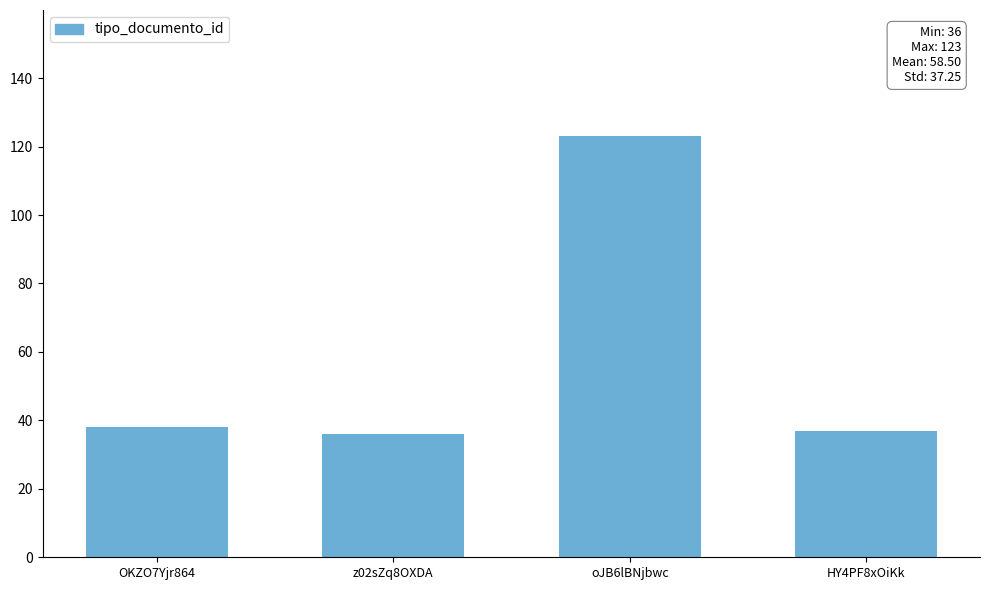

What is the smallest value displayed?

36